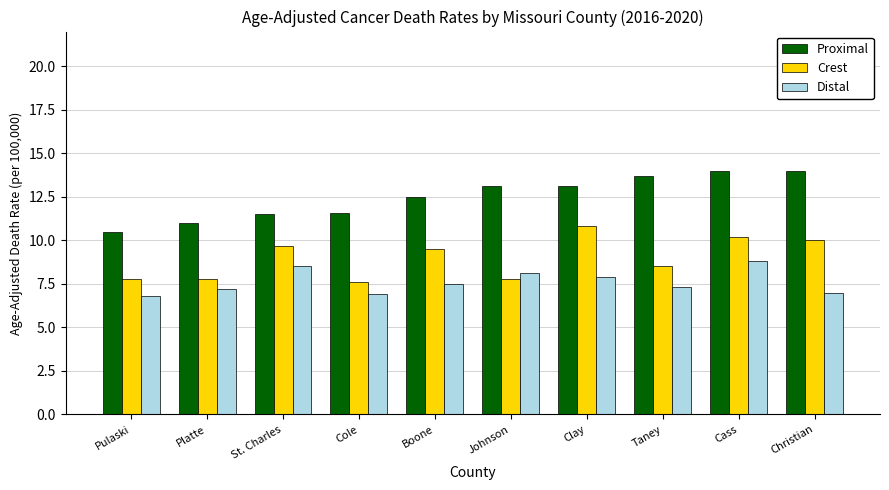

What is the sum of all Proximal values?

125.0